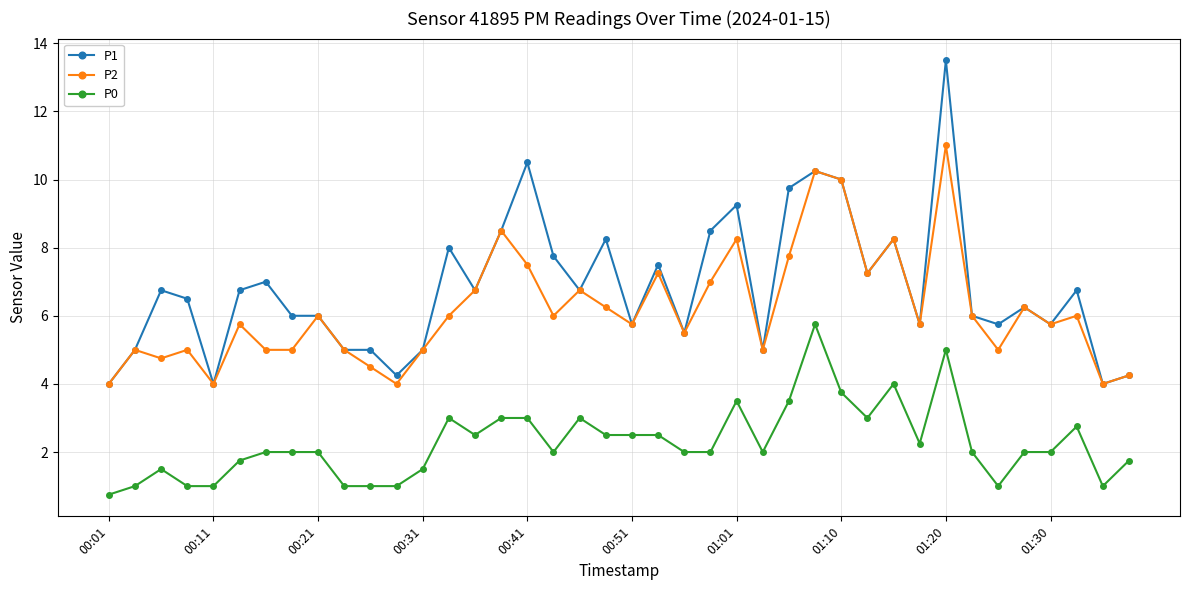

What is the value of the P2 point at the 2nd from the left?

5.0